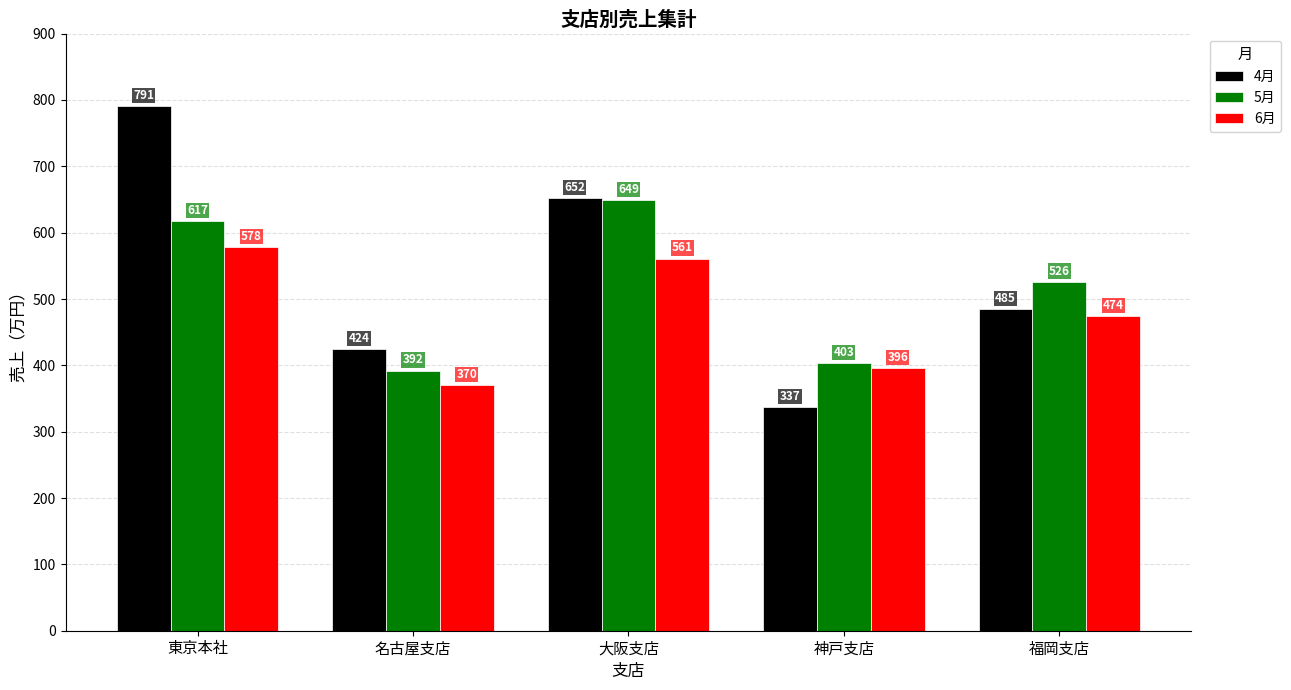

What is the lowest value of the 4月 series?

337